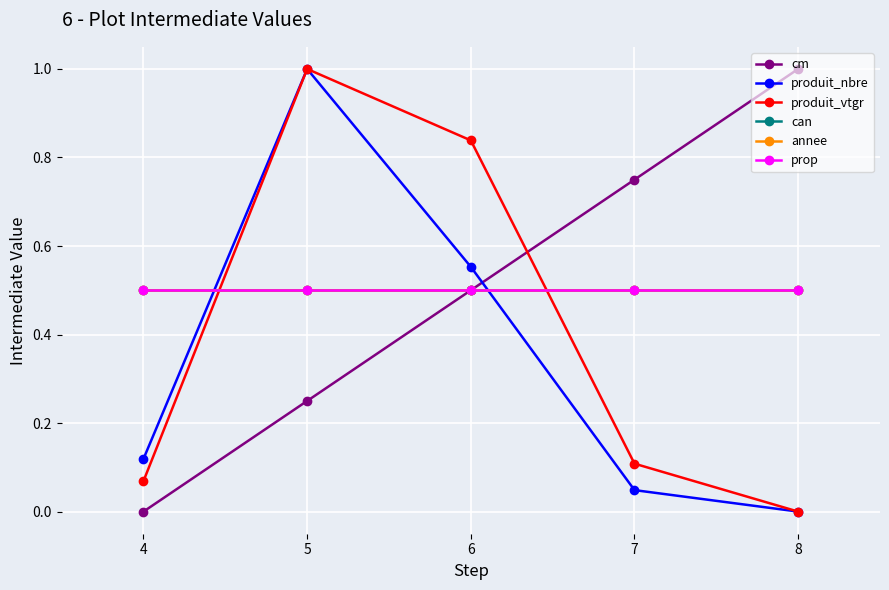

List the series in order of their peak value, highest first.

cm, produit_nbre, produit_vtgr, can, annee, prop